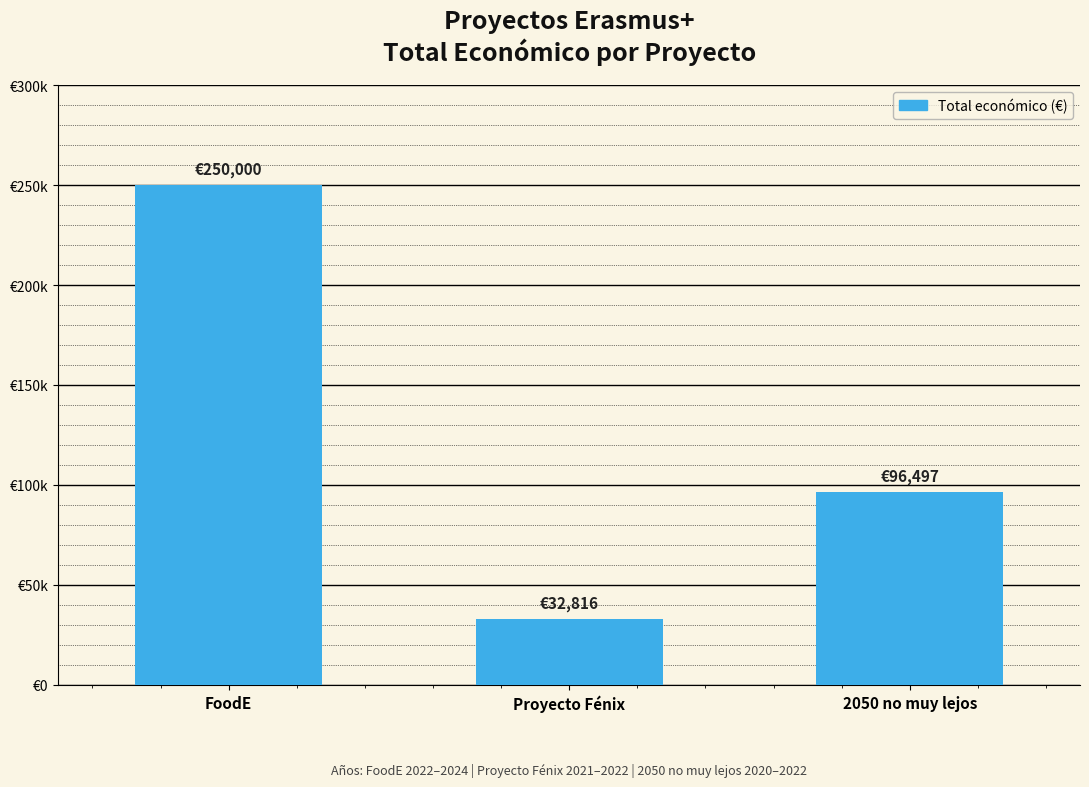

Which label corresponds to the largest value in the chart?

FoodE